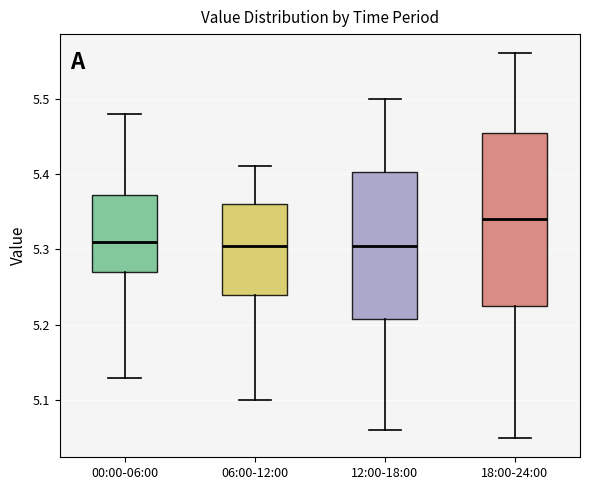

Reading left to right, read every box against the y-axis: the position of its median line, the range the box covers, and the ends of its whiskers. The values are not printed on the chart, so give them approximately, as read against the axis.

00:00-06:00: median 5.31, box 5.27 to 5.37, whiskers 5.13 to 5.48
06:00-12:00: median 5.31, box 5.24 to 5.36, whiskers 5.10 to 5.41
12:00-18:00: median 5.31, box 5.21 to 5.40, whiskers 5.06 to 5.50
18:00-24:00: median 5.34, box 5.23 to 5.46, whiskers 5.05 to 5.56